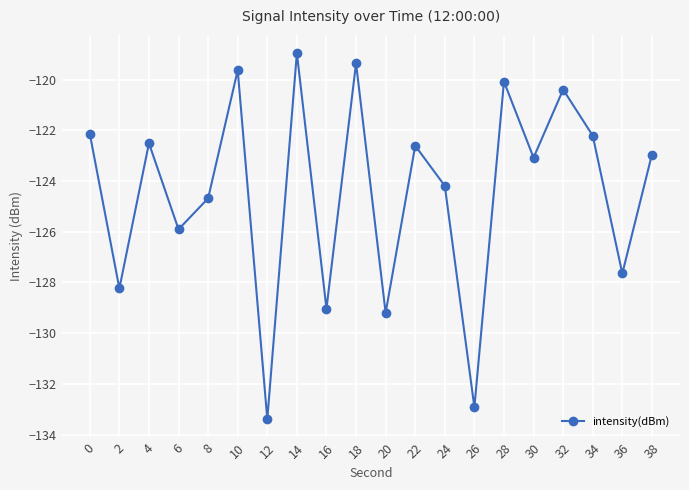

Read the value at 8.

-124.7